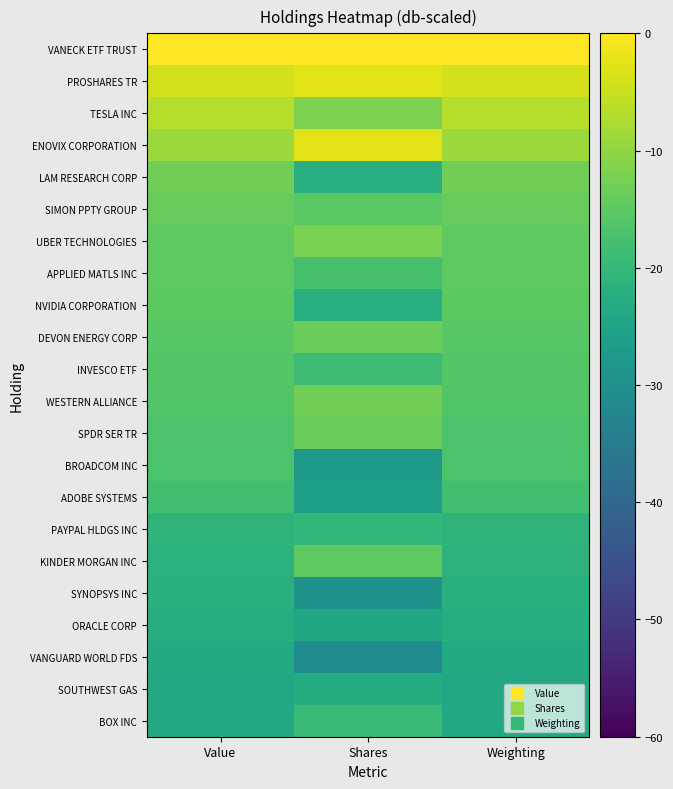

Reading right to left, extract all data points from this chart.

VANECK ETF TRUST: Weighting=0.0	Shares=0.0	Value=0.0
PROSHARES TR: Weighting=-4.0	Shares=-2.6	Value=-4.0
TESLA INC: Weighting=-6.6	Shares=-11.8	Value=-6.6
ENOVIX CORPORATION: Weighting=-9.1	Shares=-2.7	Value=-9.1
LAM RESEARCH CORP: Weighting=-13.1	Shares=-22.1	Value=-13.1
SIMON PPTY GROUP: Weighting=-13.8	Shares=-15.4	Value=-13.8
UBER TECHNOLOGIES: Weighting=-14.8	Shares=-12.1	Value=-14.8
APPLIED MATLS INC: Weighting=-14.9	Shares=-17.5	Value=-14.9
NVIDIA CORPORATION: Weighting=-15.2	Shares=-22.5	Value=-15.2
DEVON ENERGY CORP: Weighting=-15.6	Shares=-13.4	Value=-15.6
INVESCO ETF: Weighting=-16.2	Shares=-18.9	Value=-16.2
WESTERN ALLIANCE: Weighting=-16.4	Shares=-13.0	Value=-16.4
SPDR SER TR: Weighting=-16.7	Shares=-13.8	Value=-16.7
BROADCOM INC: Weighting=-17.0	Shares=-27.3	Value=-17.0
ADOBE SYSTEMS: Weighting=-18.3	Shares=-26.1	Value=-18.3
PAYPAL HLDGS INC: Weighting=-21.0	Shares=-20.2	Value=-20.9
KINDER MORGAN INC: Weighting=-21.6	Shares=-14.9	Value=-21.6
SYNOPSYS INC: Weighting=-22.0	Shares=-29.4	Value=-22.0
ORACLE CORP: Weighting=-22.6	Shares=-24.3	Value=-22.6
VANGUARD WORLD FDS: Weighting=-23.3	Shares=-30.8	Value=-23.4
SOUTHWEST GAS: Weighting=-23.8	Shares=-22.8	Value=-23.8
BOX INC: Weighting=-23.9	Shares=-19.6	Value=-23.9